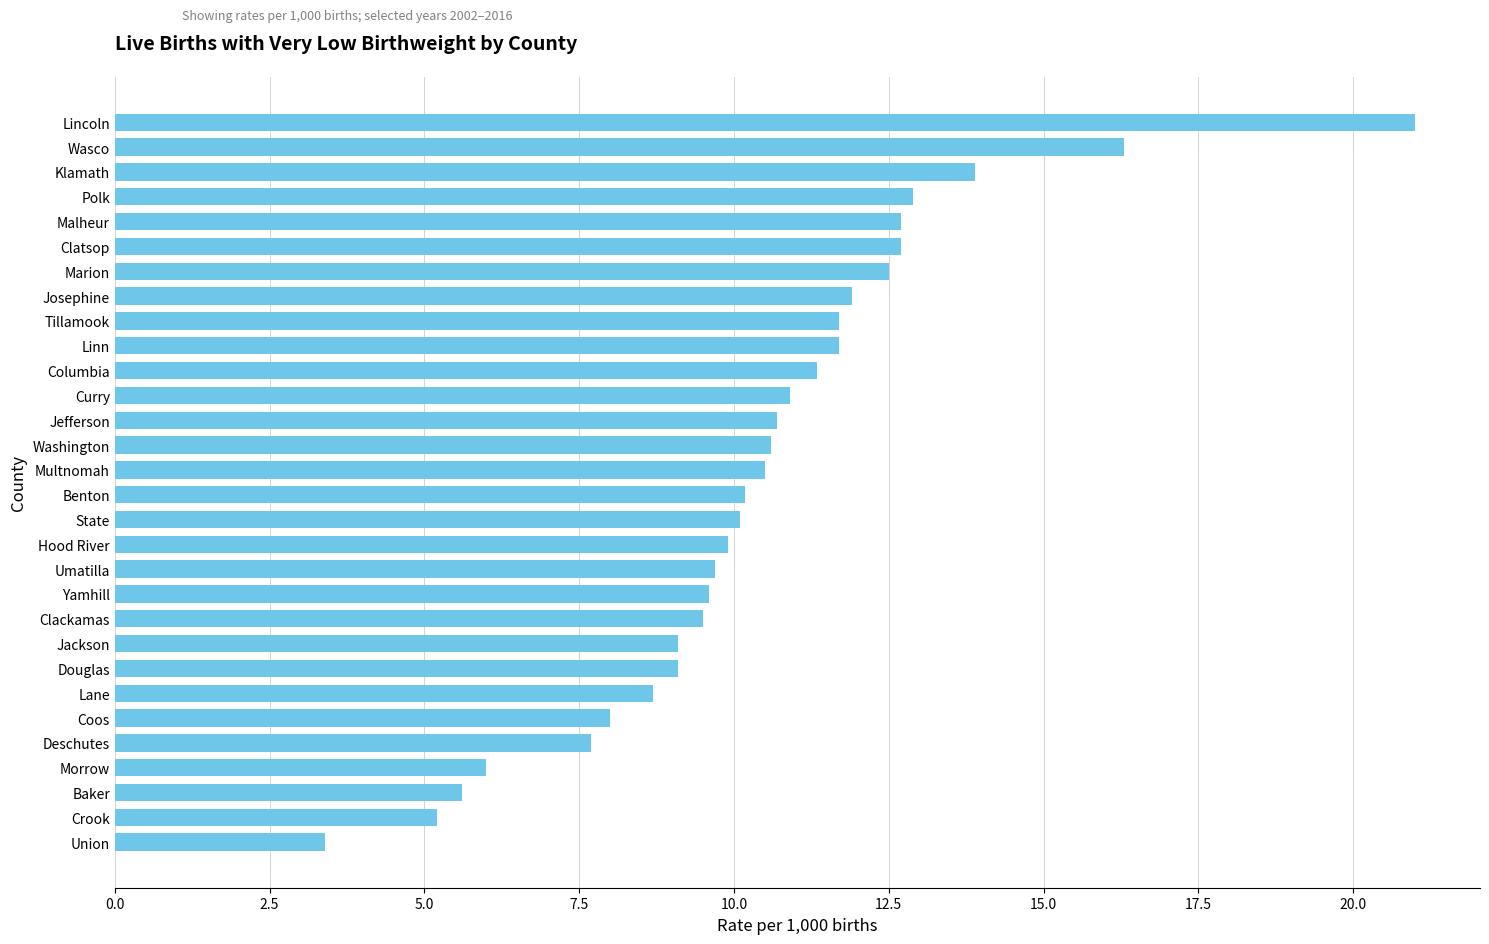

At which label is the value closest to 12?

Josephine